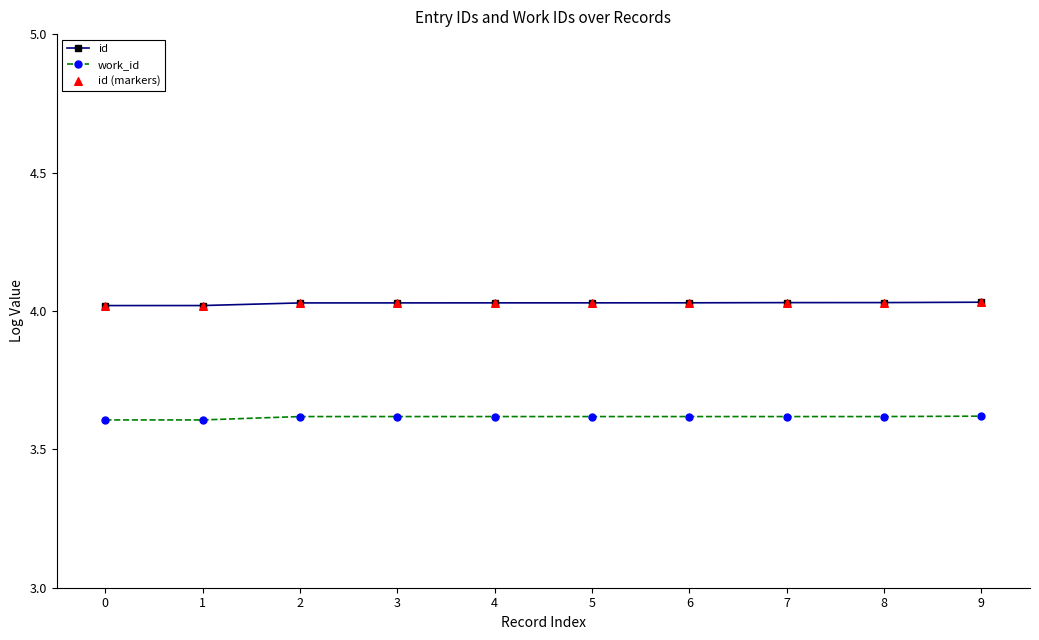

At how many categories does at least one series exceed 3?

10